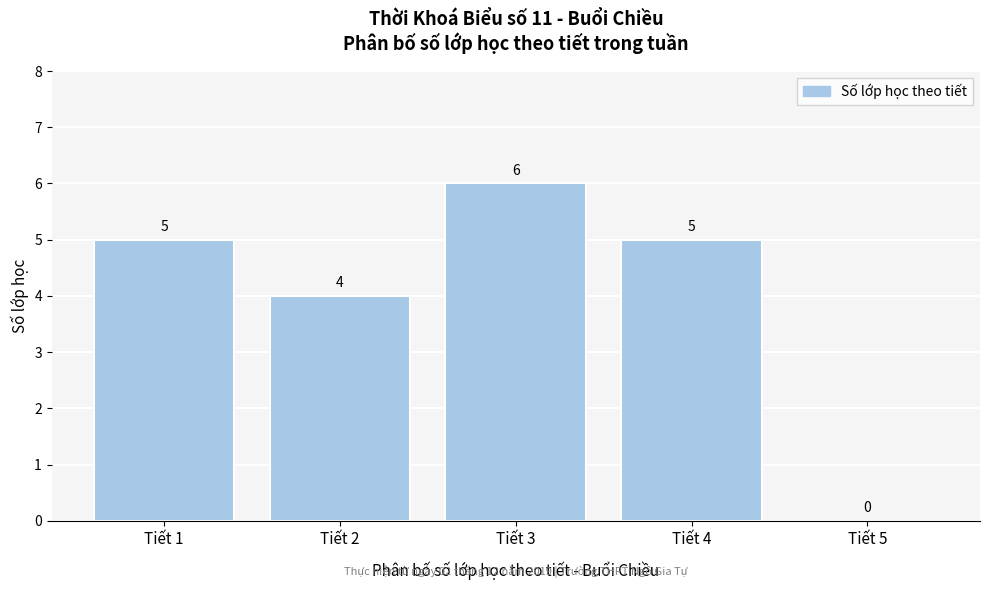

Reading left to right, list all the values displayed in this chart.

Tiết 1=5	Tiết 2=4	Tiết 3=6	Tiết 4=5	Tiết 5=0